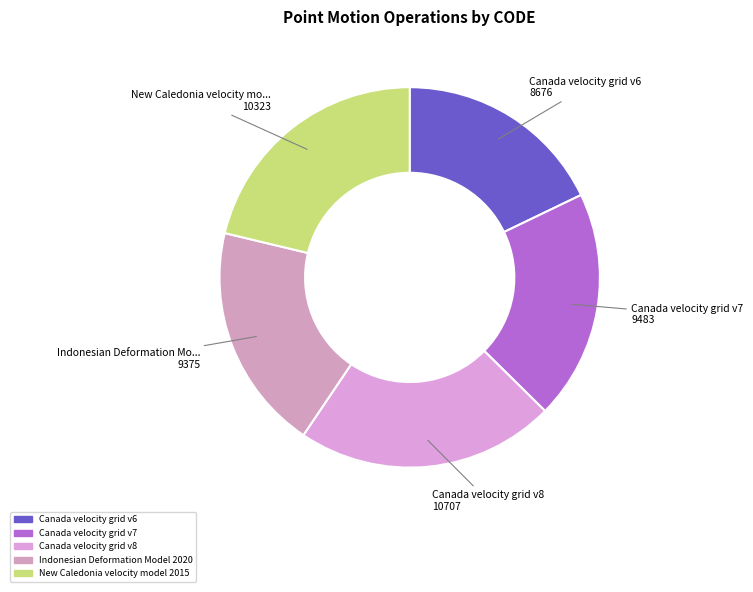

How many segments does this pie chart have?

5